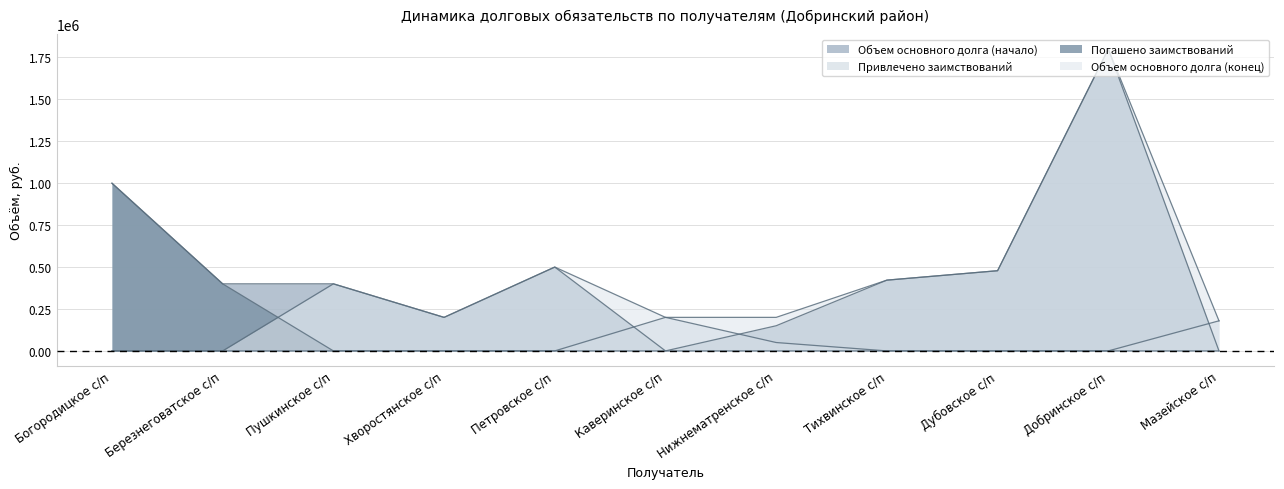

How many values in the Объем основного долга (конец) series exceed 200000?

5